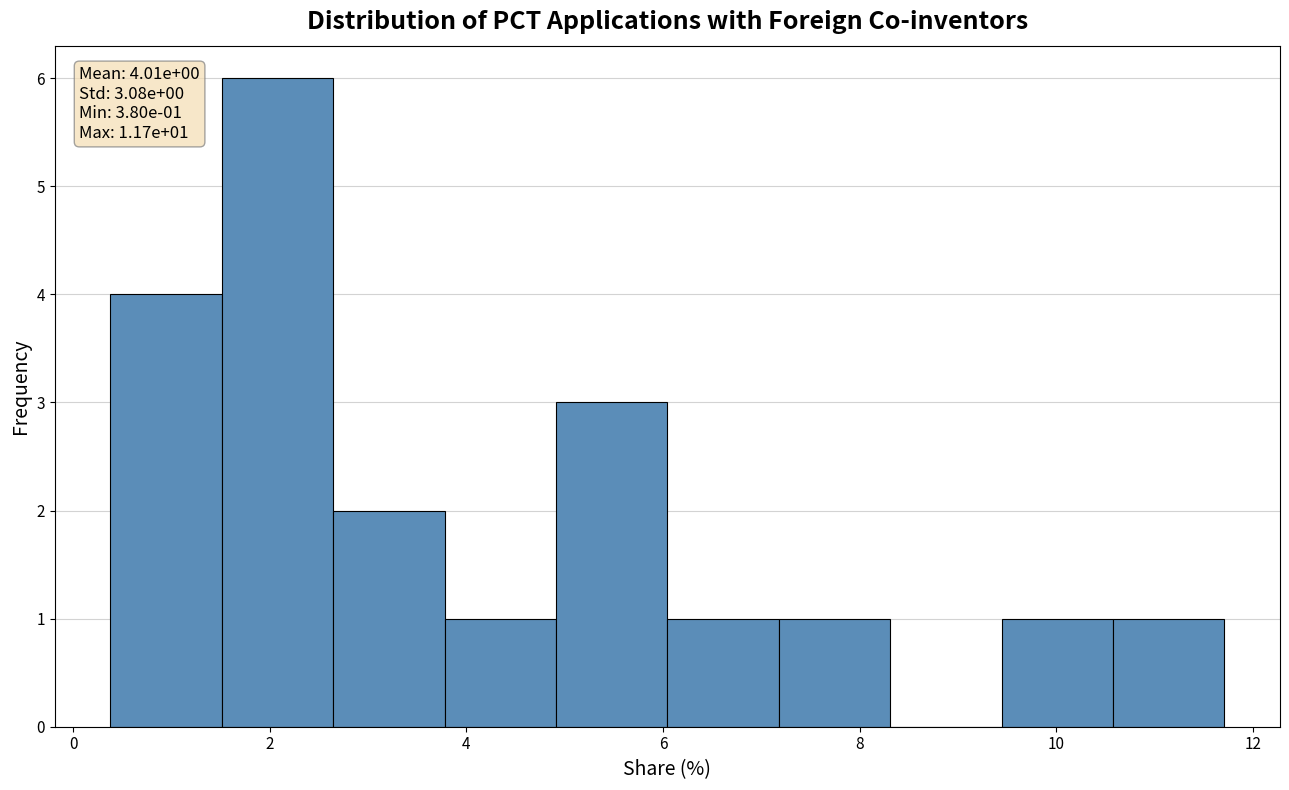

Which range on the x-axis has the tallest bar?

1.6 to 2.6